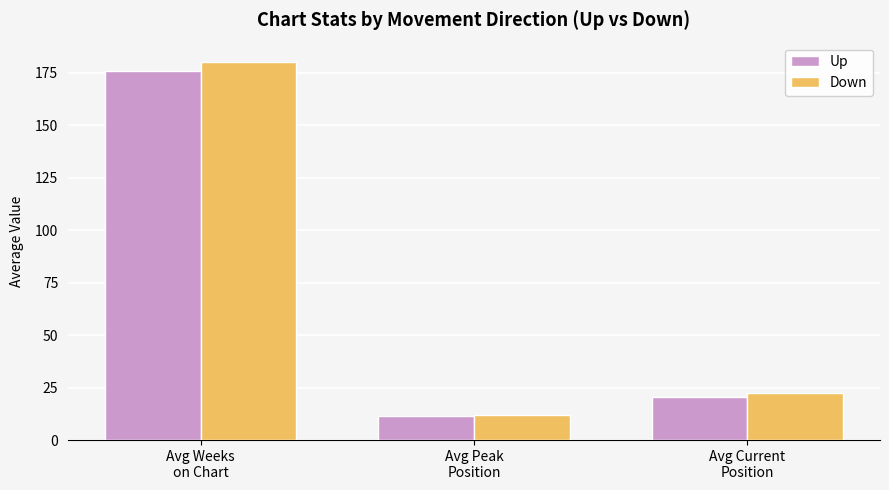

Count the number of data series in this chart.

2